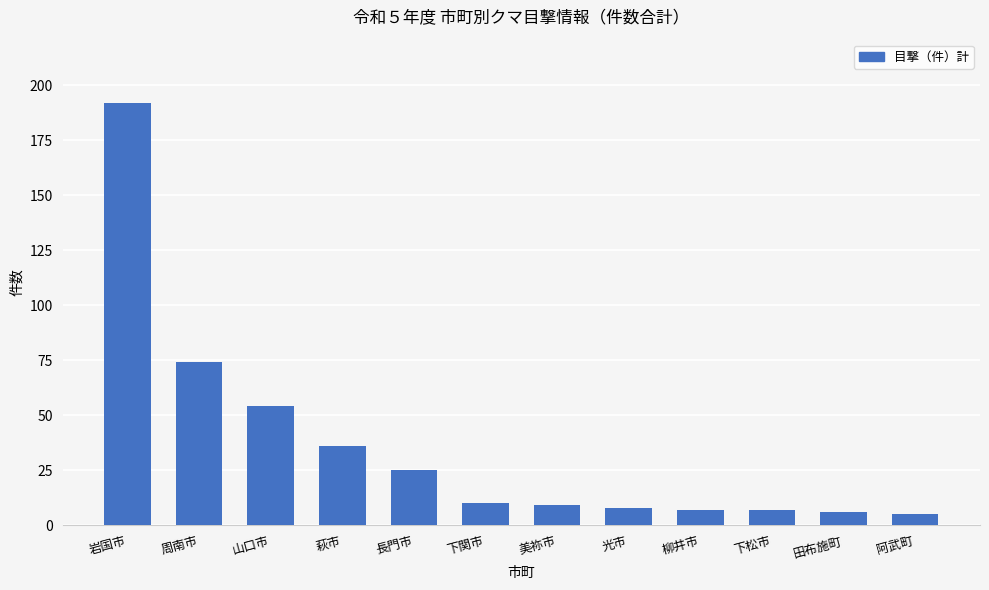

How many bars are there in total?

12